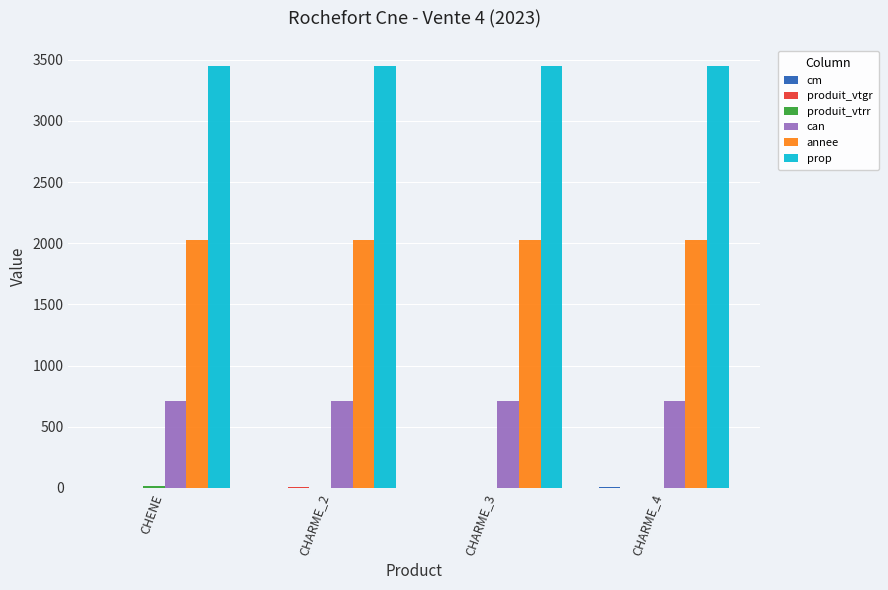

What is the maximum value shown in the chart?

3448.0